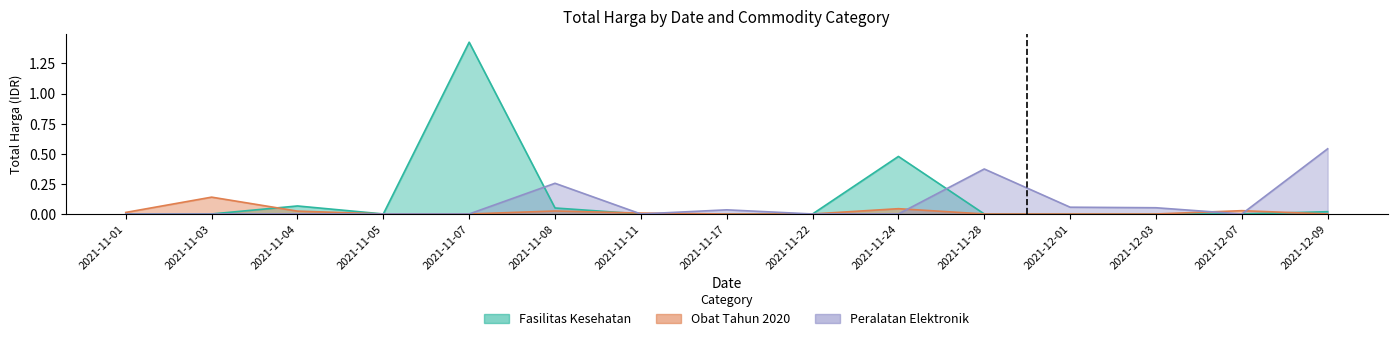

What is the label of the 3rd point from the left?

2021-11-04